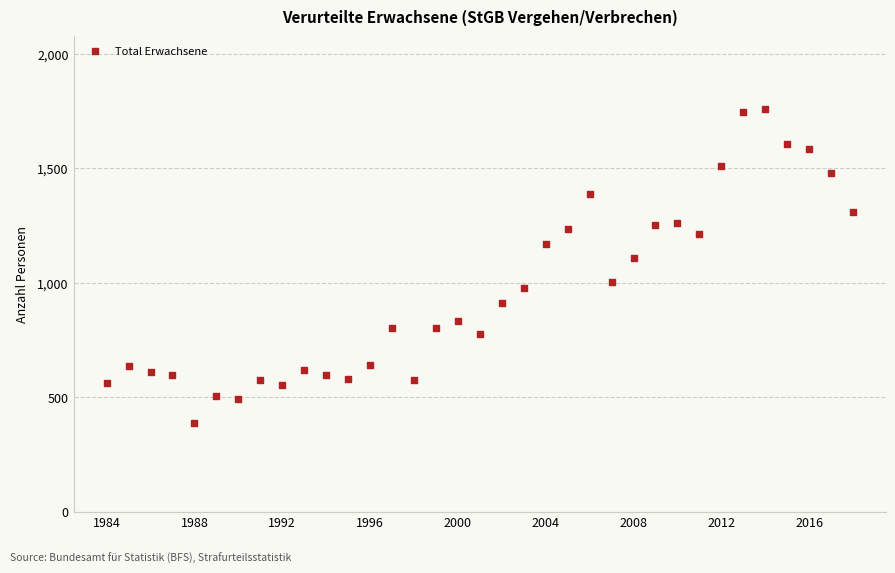

What Y value in the scatter plot is closest to 1072?

1106